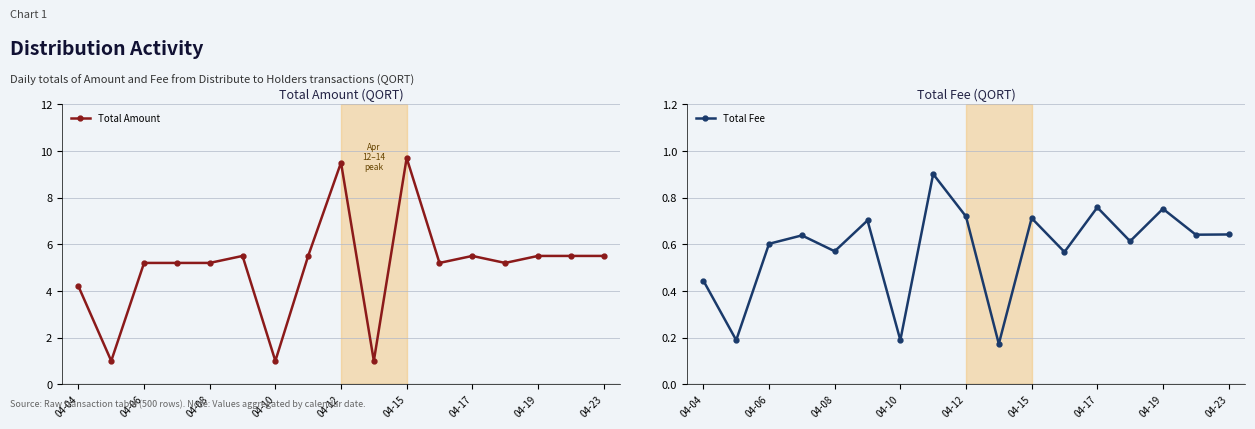

What is the greatest value displayed?

9.7